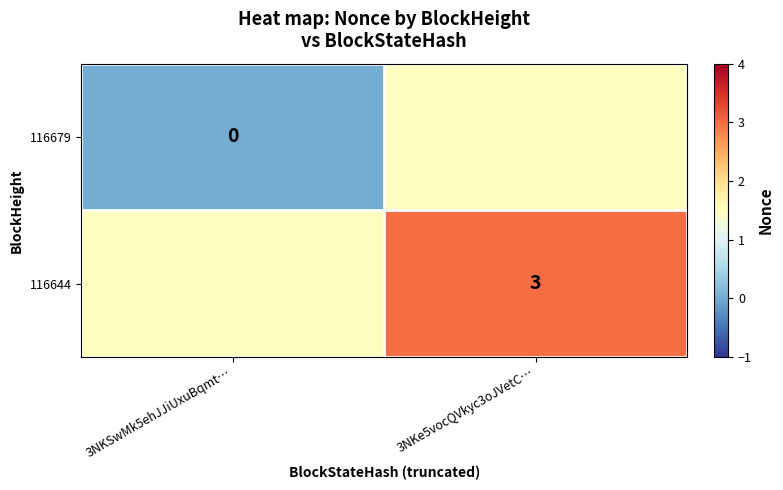

True or false: 116644 has a value of 5.2 at 3NKe5vocQVkyc3oJVetC….

False